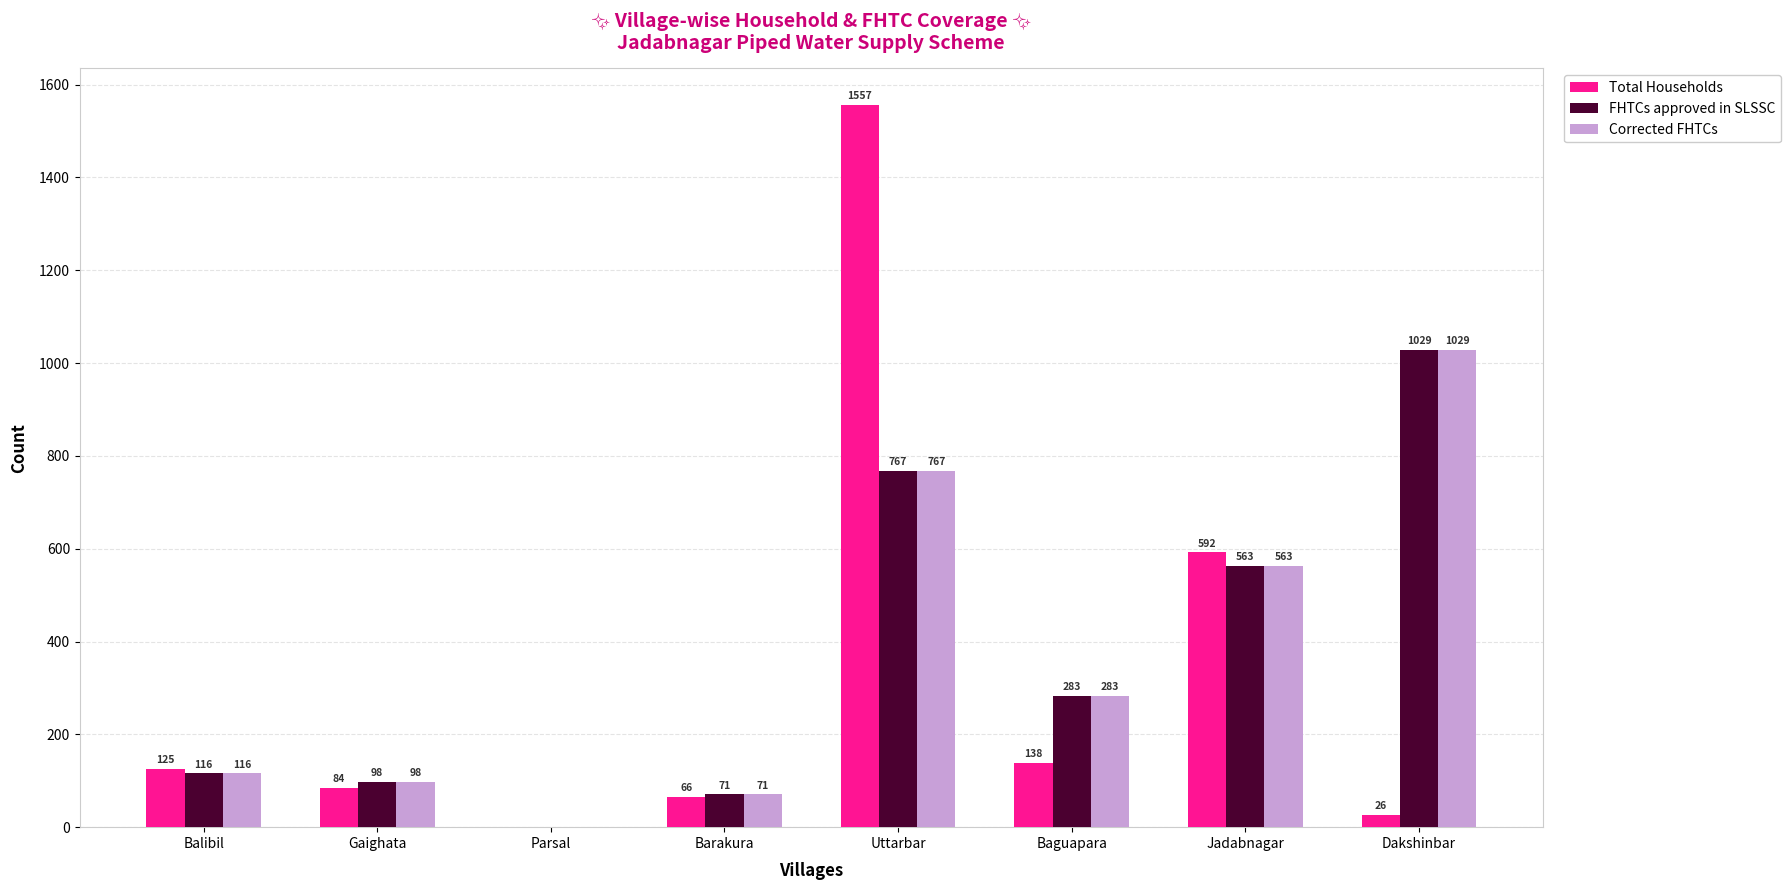

Which series changed the most between Gaighata and Uttarbar?

Total Households